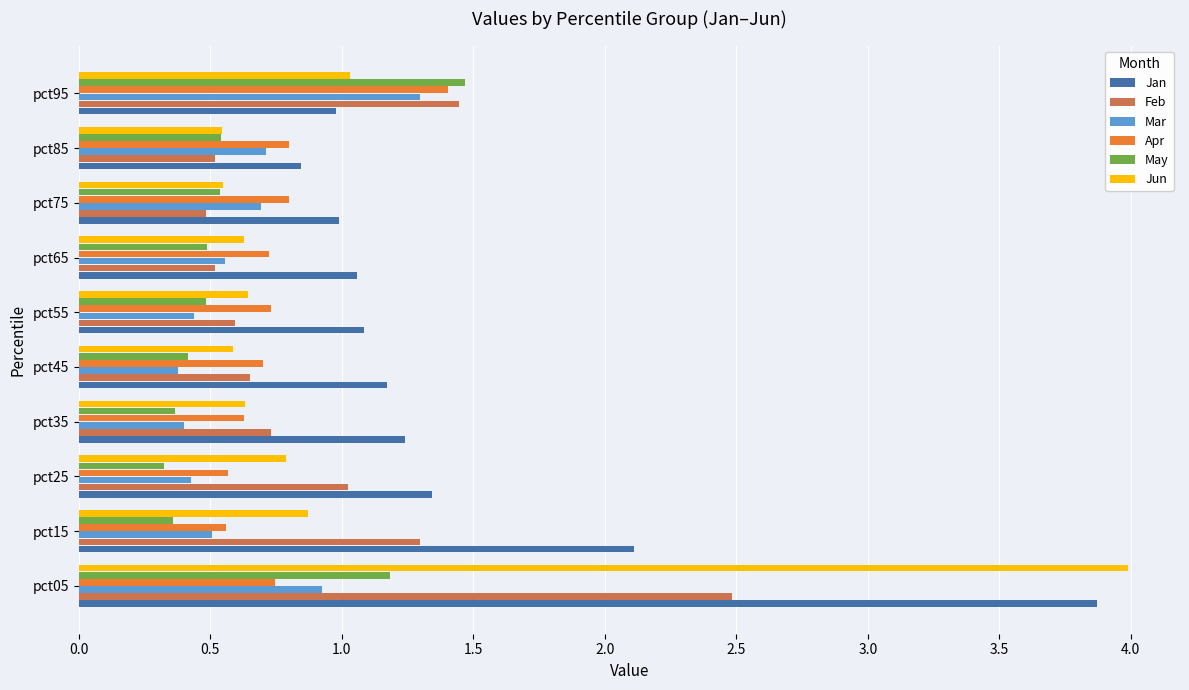

At which category is the sum across all series the highest?

pct05